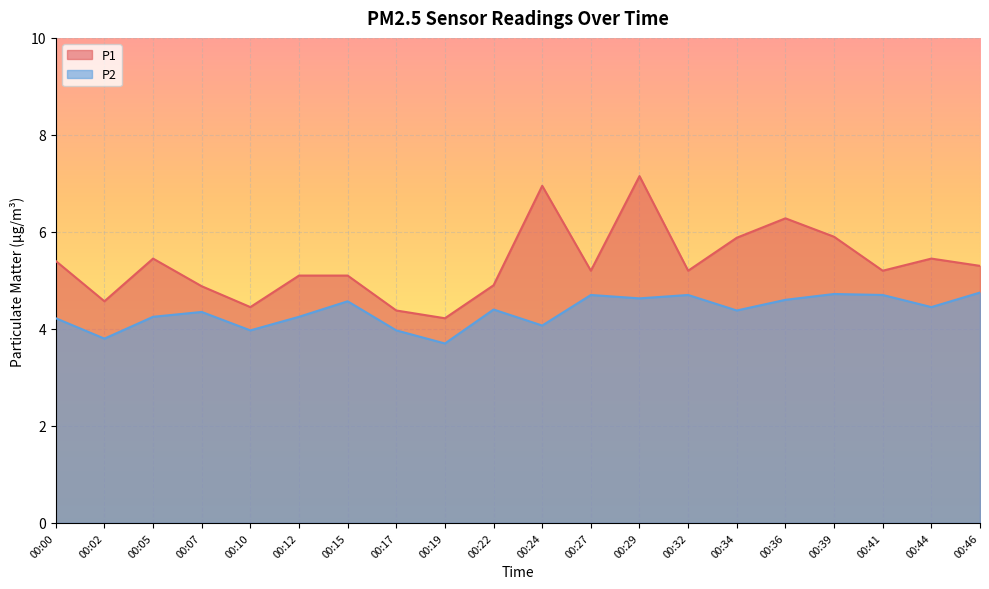

Reading left to right, what are all the values shown in this chart?

P1: 5.4	4.6	5.5	4.9	4.5	5.1	5.1	4.4	4.2	4.9	7.0	5.2	7.2	5.2	5.9	6.3	5.9	5.2	5.5	5.3
P2: 4.2	3.8	4.2	4.3	4.0	4.2	4.6	4.0	3.7	4.4	4.1	4.7	4.6	4.7	4.4	4.6	4.7	4.7	4.5	4.8